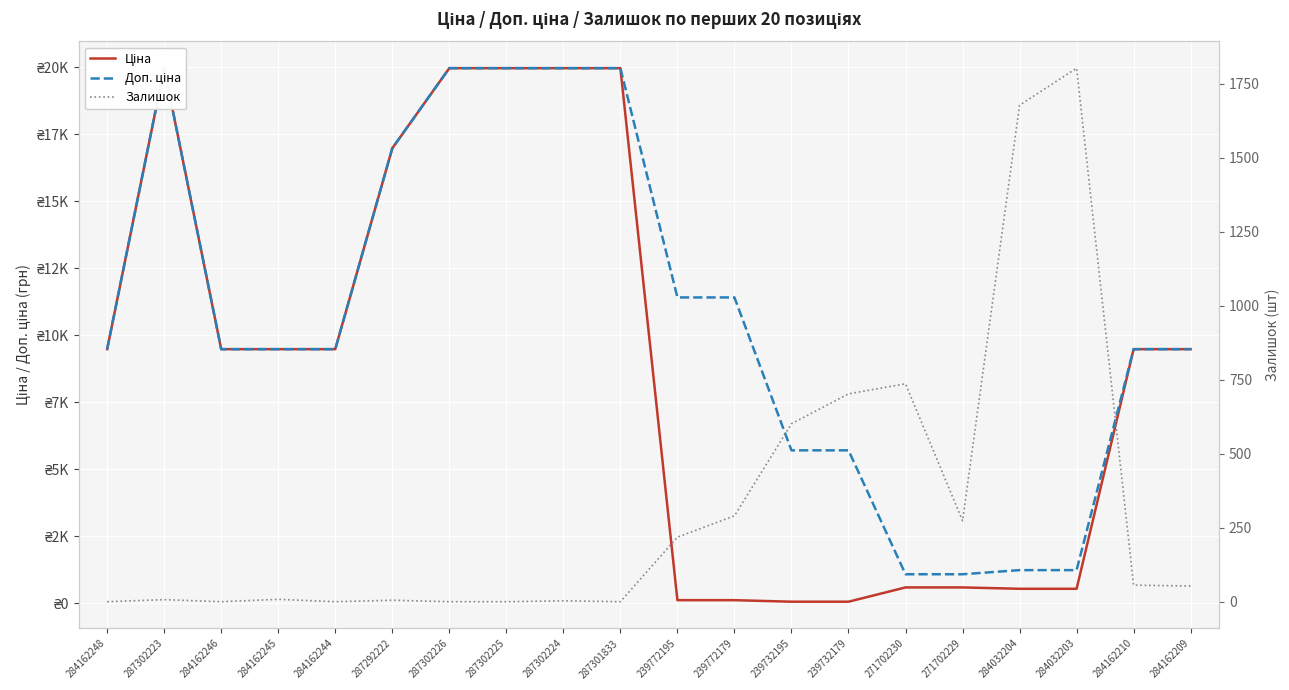

True or false: Залишок and Ціна intersect in this chart.

True